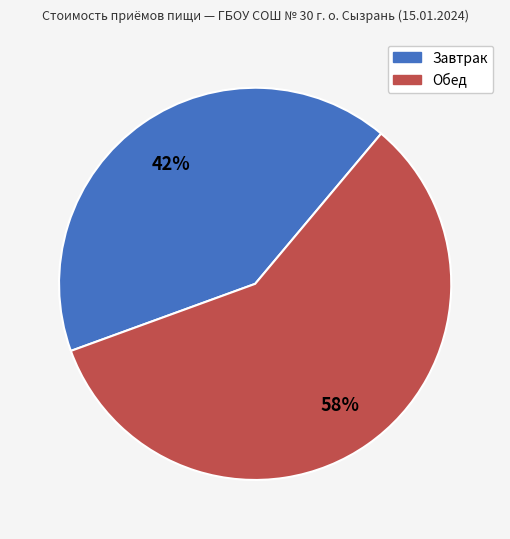

Combined, do Обед and Завтрак account for over 50%?

Yes